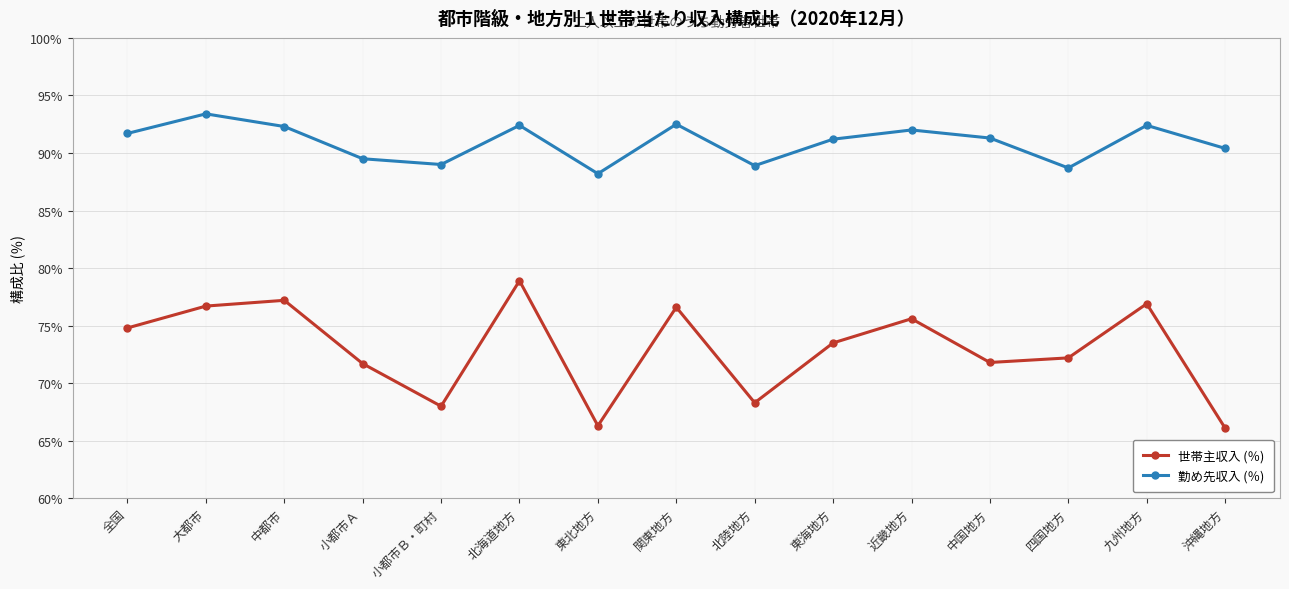

At which category does 勤め先収入 (％) reach its first local valley?

小都市Ｂ・町村